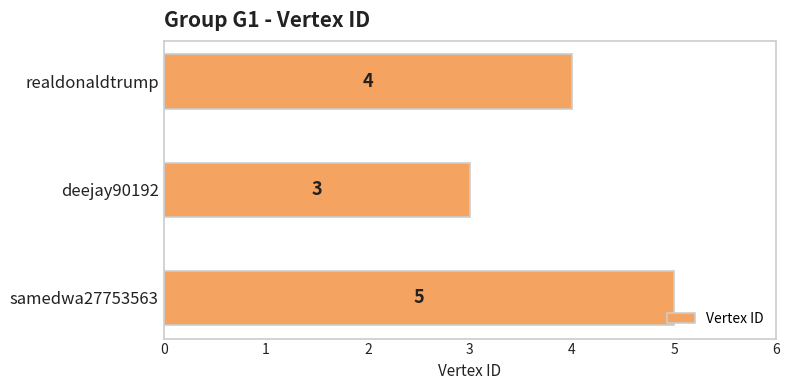

Approximately how many times larger is the value at realdonaldtrump compared to deejay90192?

1.3